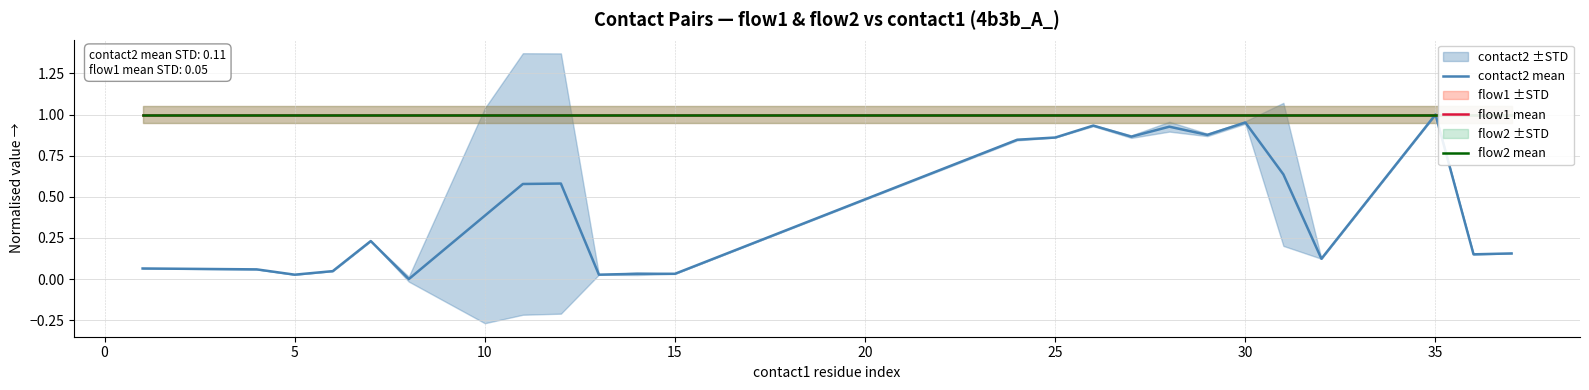

Reading left to right, what are all the values shown in this chart?

contact2 mean: 0.1	0.1	0.0	0.0	0.2	0.0	0.4	0.6	0.6	0.0	0.0	0.0	0.8	0.9	0.9	0.9	0.9	0.9	1.0	0.6	0.1	1.0	0.2	0.2
flow1 mean: 1.0	1.0	1.0	1.0	1.0	1.0	1.0	1.0	1.0	1.0	1.0	1.0	1.0	1.0	1.0	1.0	1.0	1.0	1.0	1.0	1.0	1.0	1.0	1.0
flow2 mean: 1.0	1.0	1.0	1.0	1.0	1.0	1.0	1.0	1.0	1.0	1.0	1.0	1.0	1.0	1.0	1.0	1.0	1.0	1.0	1.0	1.0	1.0	1.0	1.0